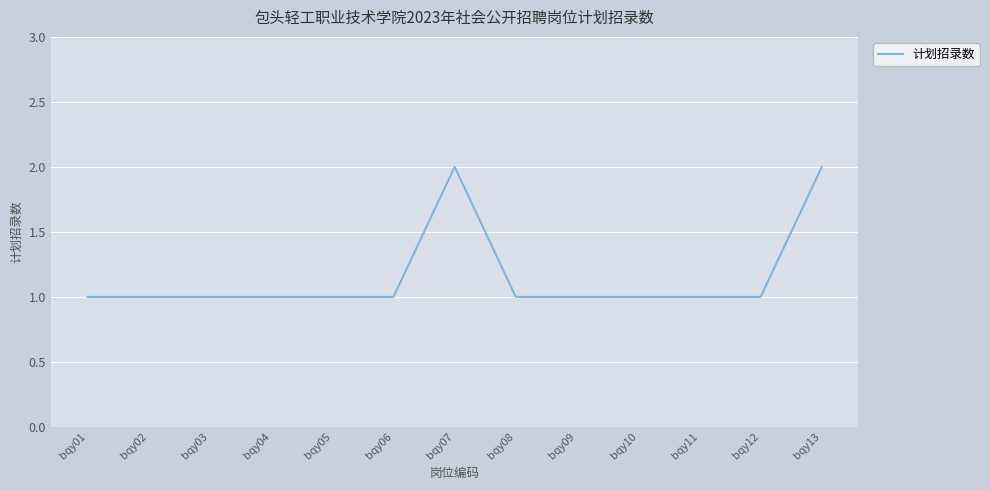

Is it true that the value at bqy04 is 0?

False